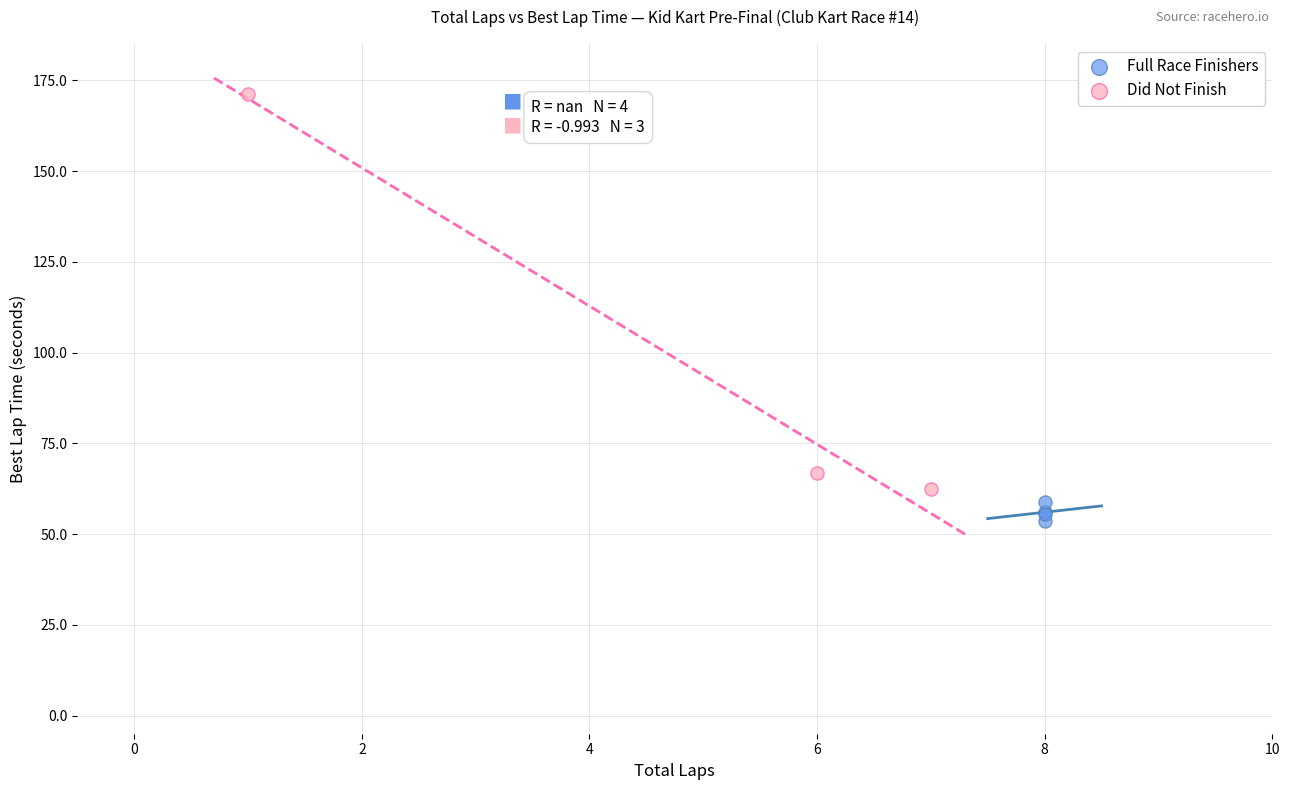

Which series reaches the minimum Y coordinate?

Full Race Finishers